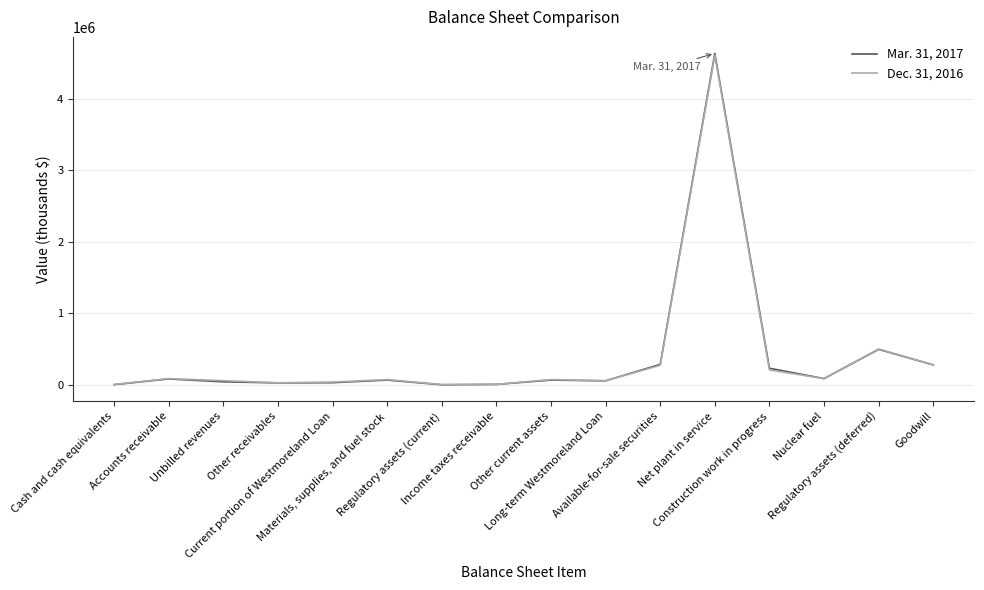

Between which two adjacent categories do Mar. 31, 2017 and Dec. 31, 2016 first intersect?

Long-term Westmoreland Loan and Available-for-sale securities